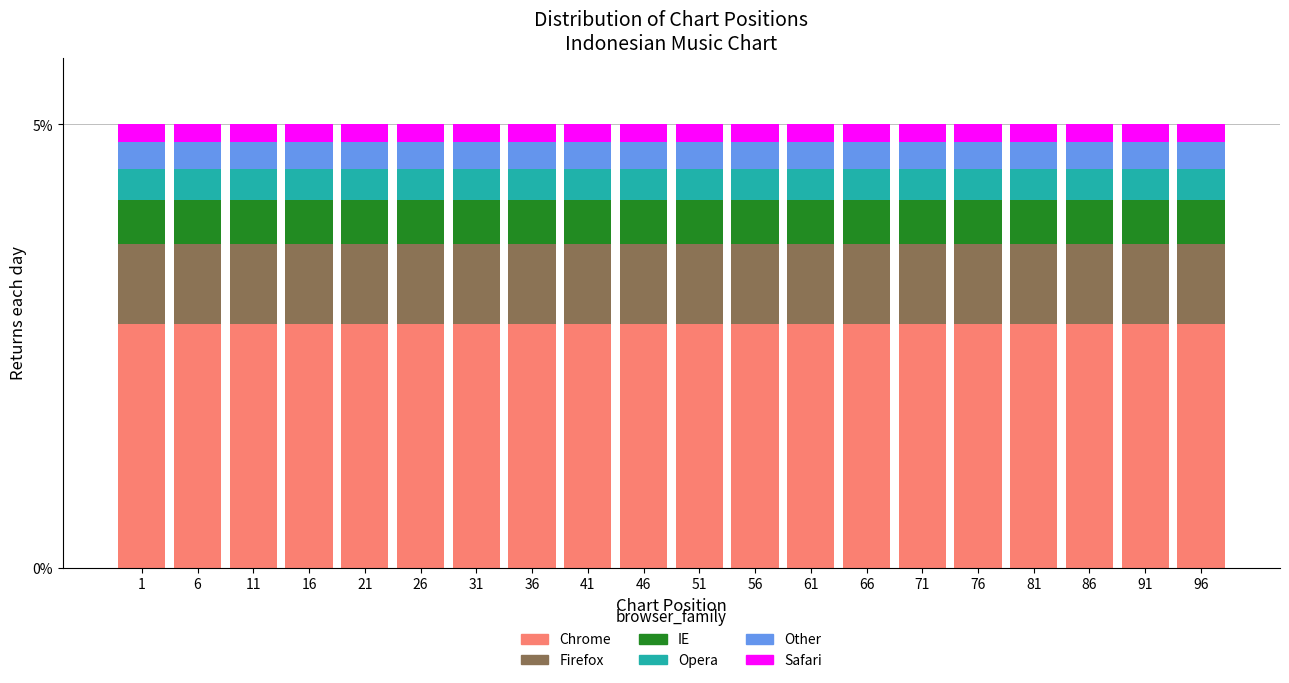

What is the minimum value for Chrome?

2.8